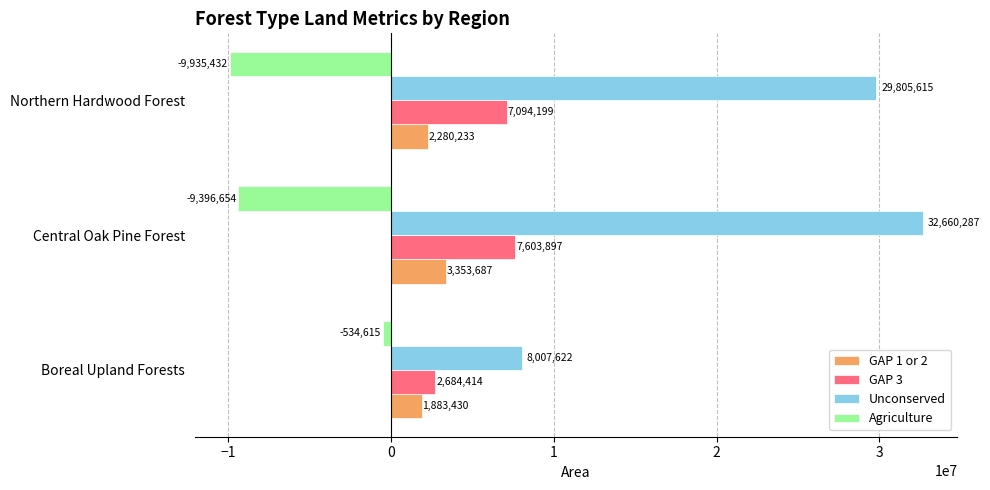

Count the GAP 1 or 2 values in the range 1883430 to 3353687.

3